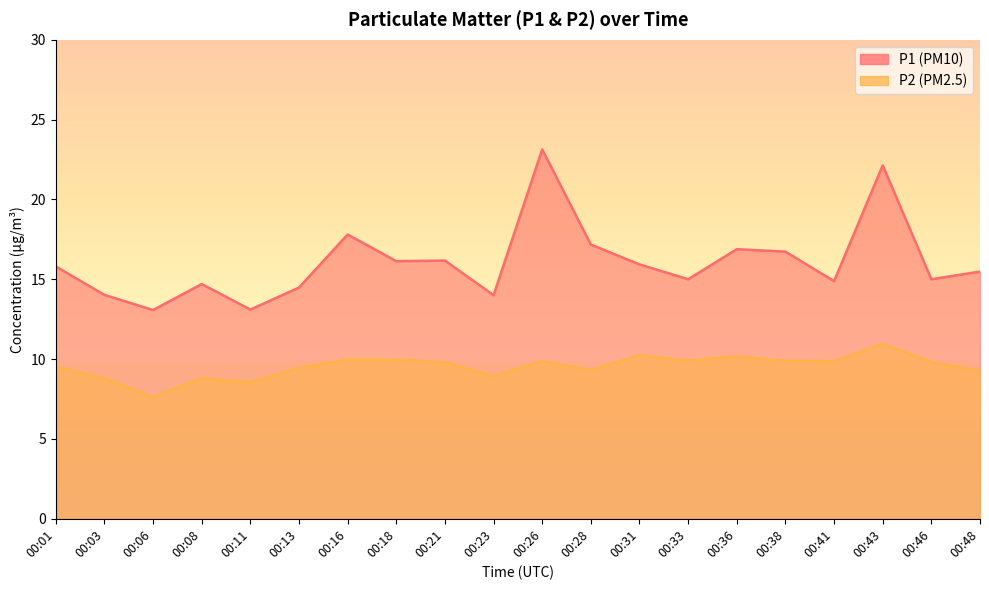

What is the difference between the second highest and second lowest values in the P1 line series?

9.0